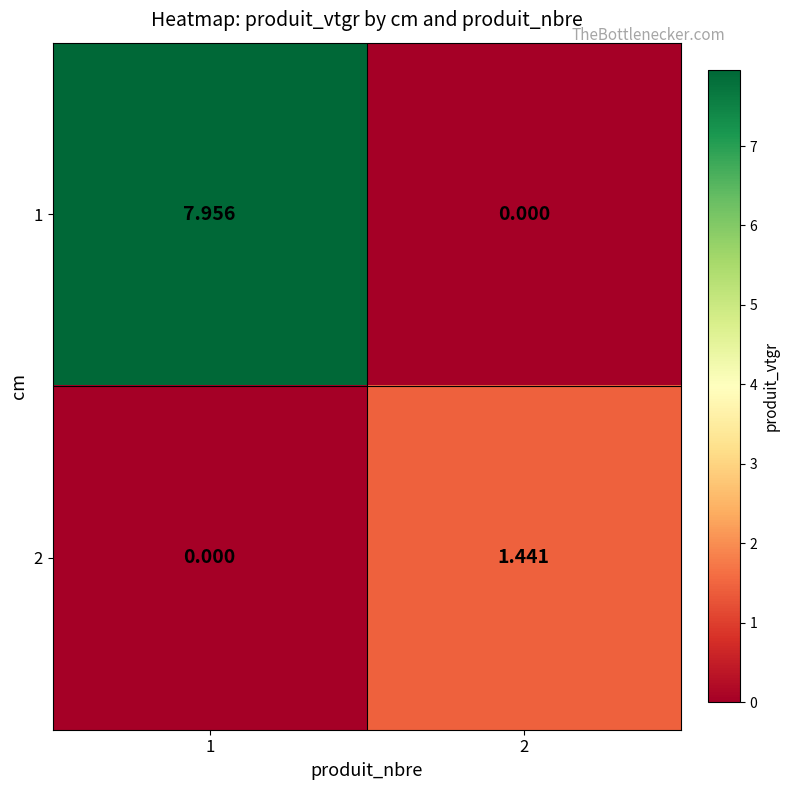

Is the value of 2 at 1 greater than the value of 1 at 1?

No